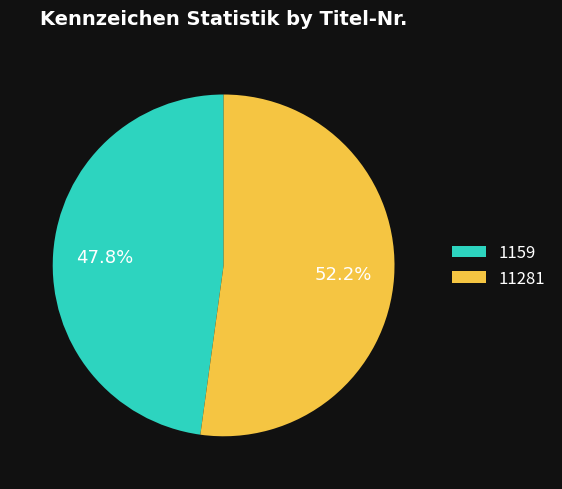

To the nearest percent, what percentage of the pie is 11281?

52%